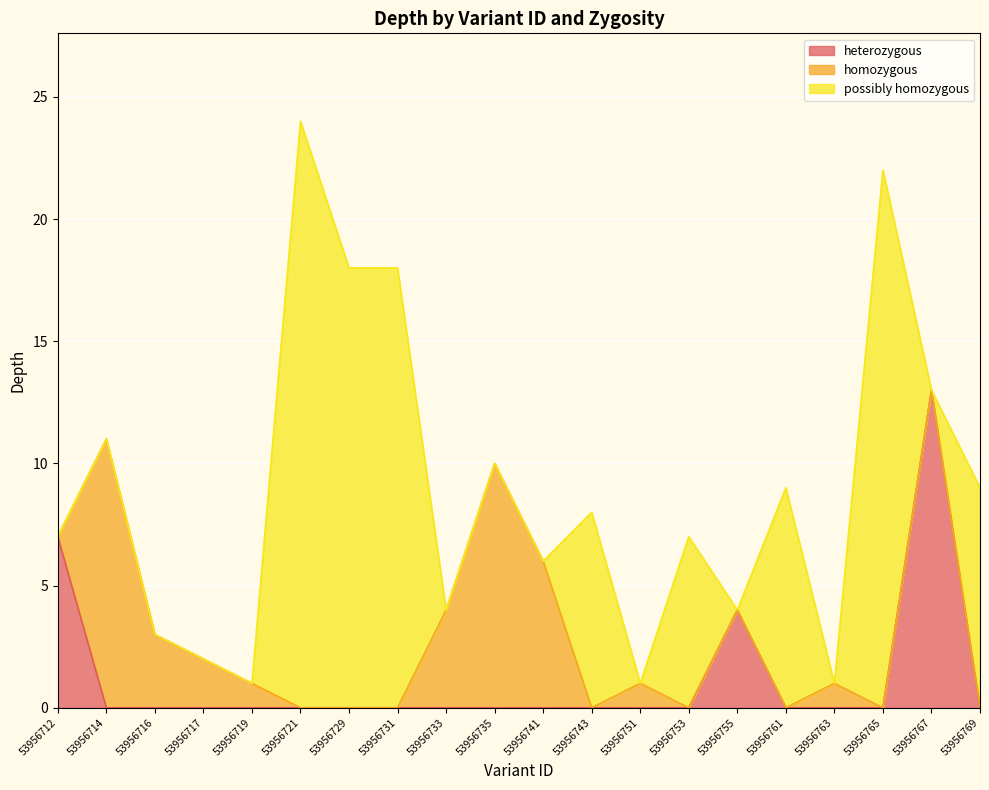

Where does the depth series first go above 8?

53956714